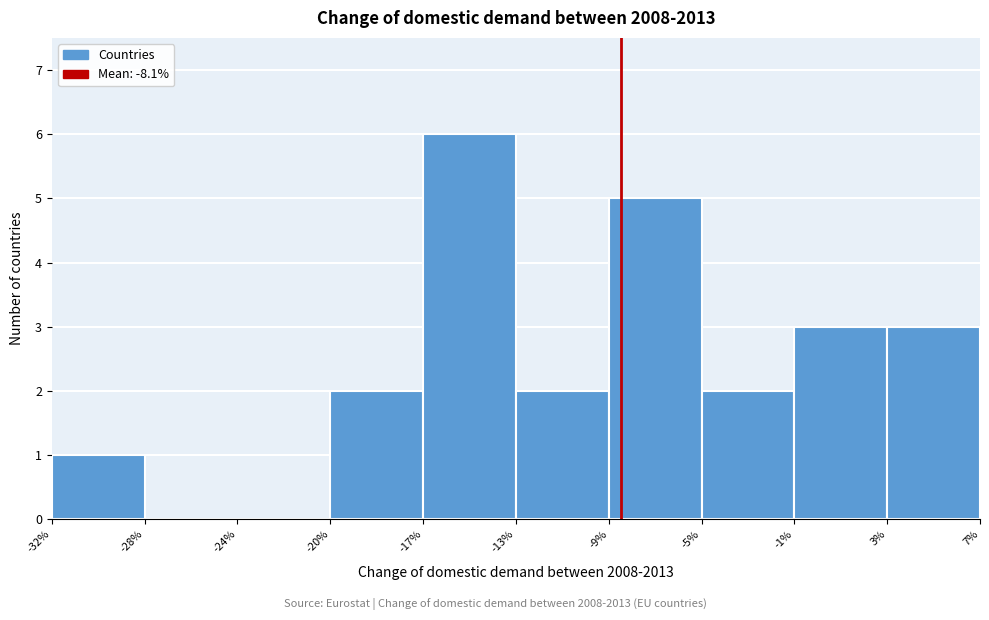

Reading left to right, what are all the values shown in this chart?

-32%=1	-28%=0	-24%=0	-20%=2	-17%=6	-13%=2	-9%=5	-5%=2	-1%=3	3%=3